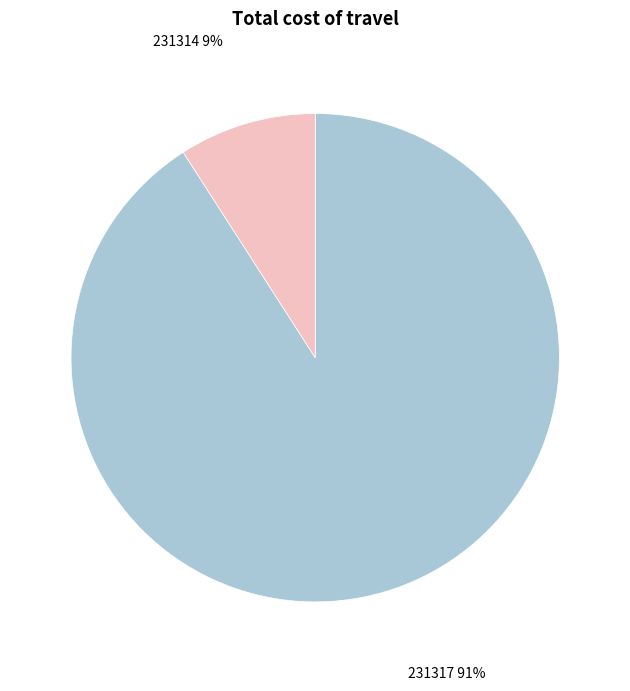

True or false: 231314 accounts for 9% of the total.

True